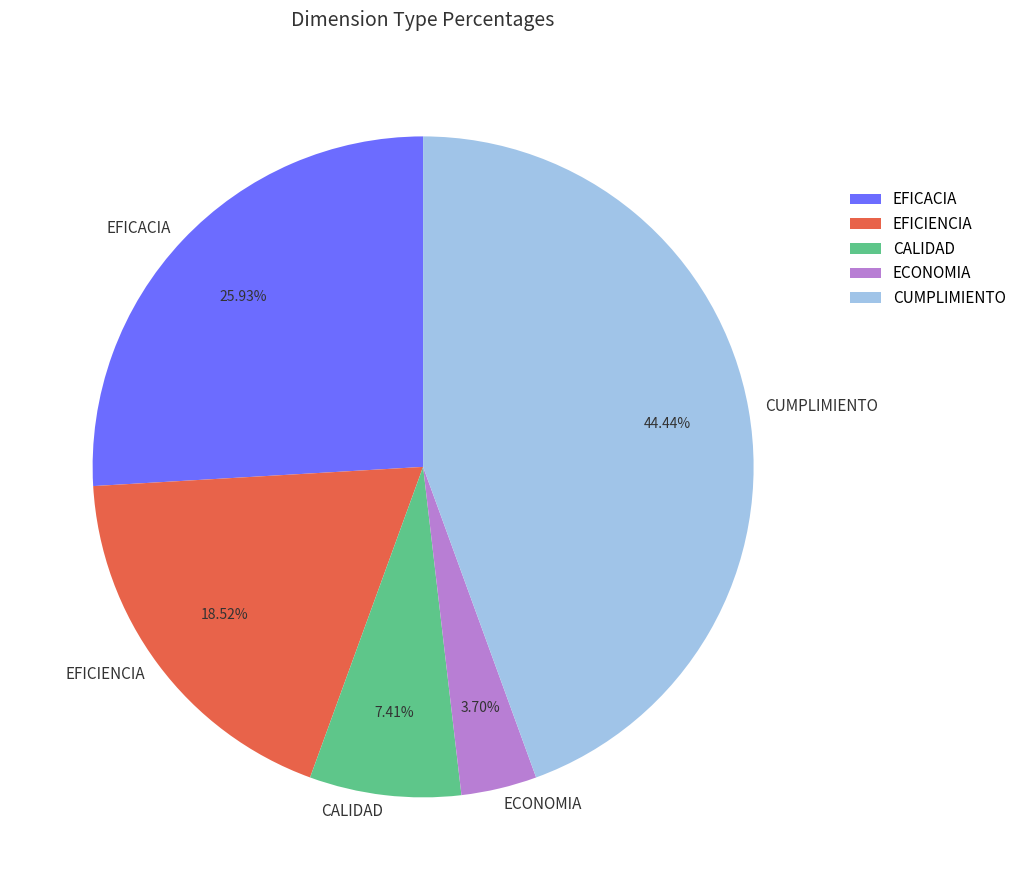

Does any single category account for the majority?

No